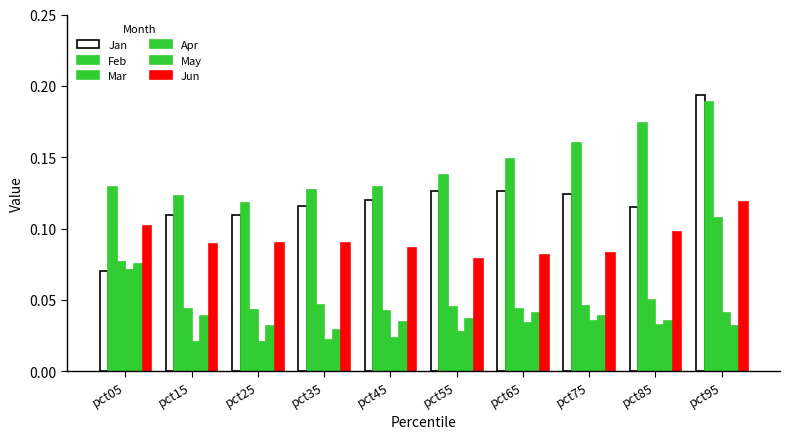

What is the difference between the Mar values at pct95 and pct25?

0.1